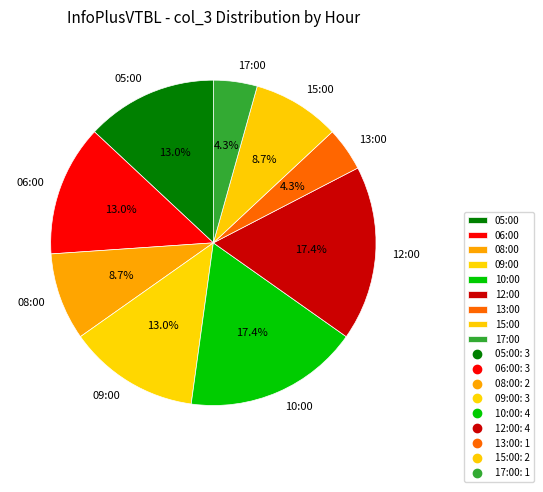

Is it true that 12:00 is 27% of the pie?

False